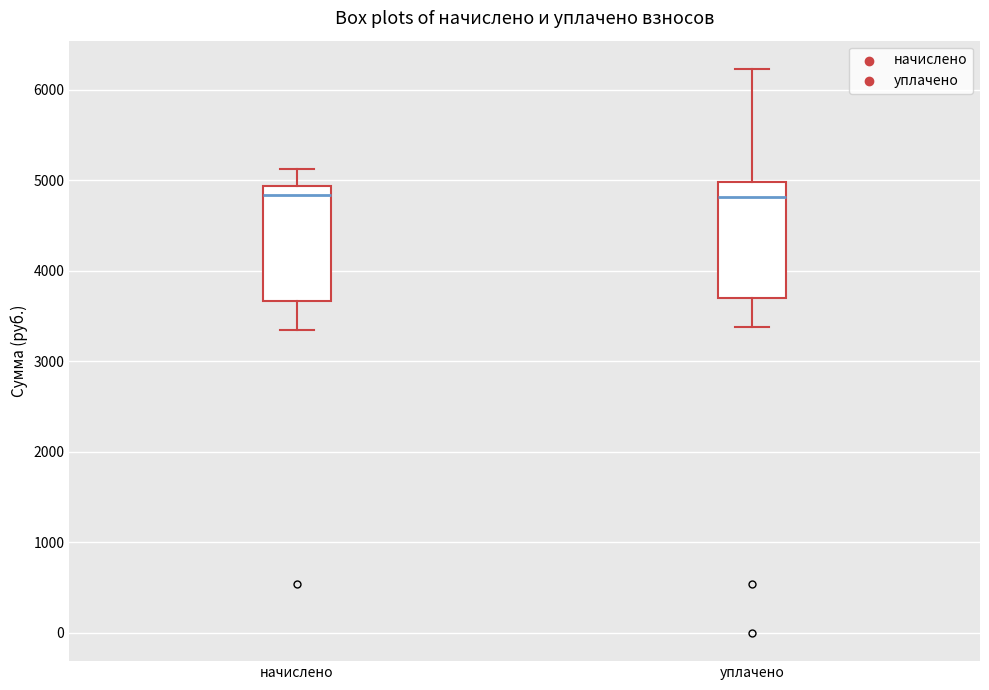

Reading left to right, transcribe this box plot: for each box, give where its median line is, the range the box spans, and where its two whiskers end, as read against the y-axis. The values are not printed on the chart, so give them approximately, as read against the axis.

начислено: median 4800, box 3700 to 4900, whiskers 3300 to 5100
уплачено: median 4800, box 3700 to 5000, whiskers 3400 to 6200